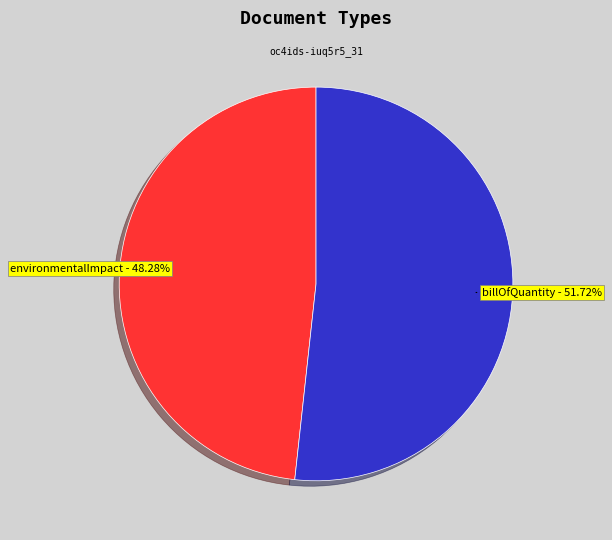

Does any single category account for the majority?

Yes